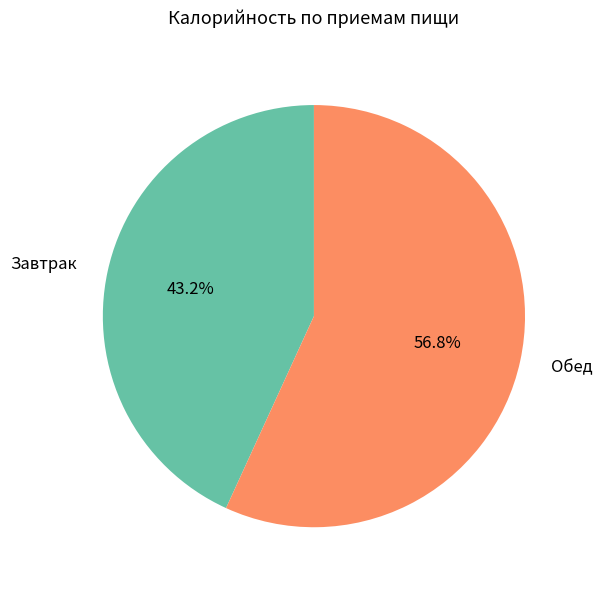

What is the ratio of the value at Завтрак to the value at Обед?

0.8